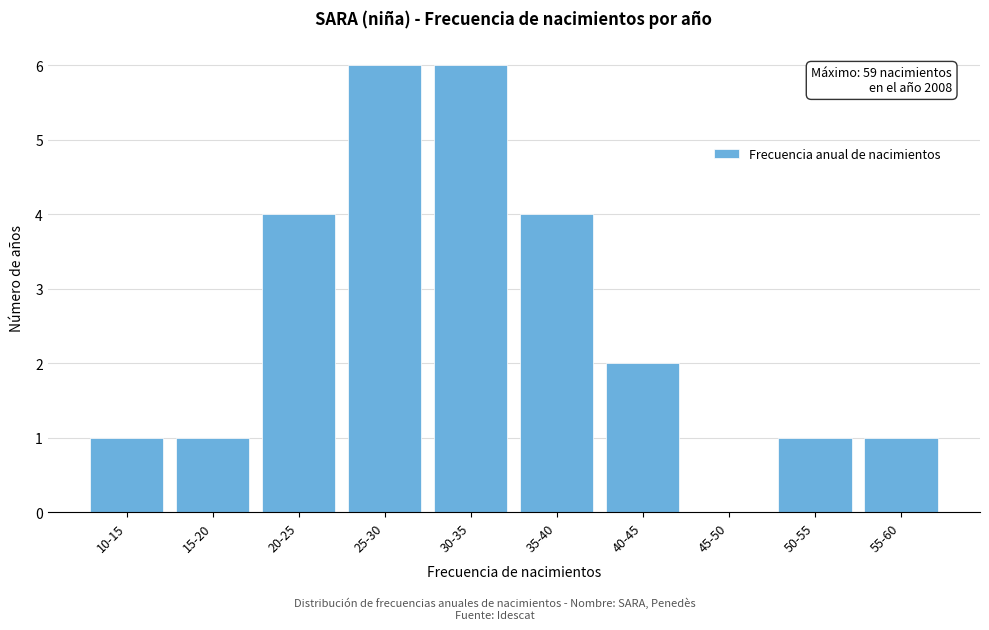

Reading left to right, list all the values displayed in this chart.

10-15=1	15-20=1	20-25=4	25-30=6	30-35=6	35-40=4	40-45=2	45-50=0	50-55=1	55-60=1